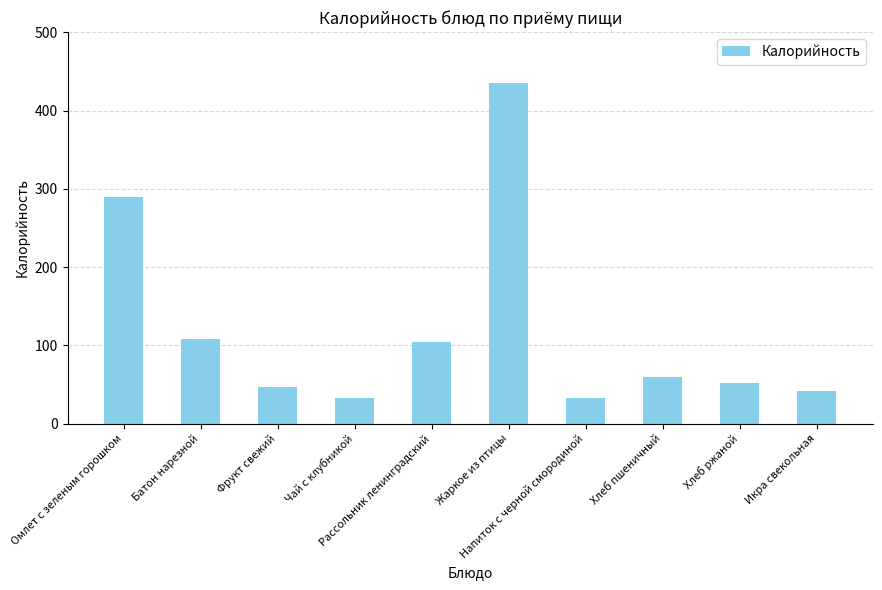

At which label is the value closest to 233?

Омлет с зеленым горошком